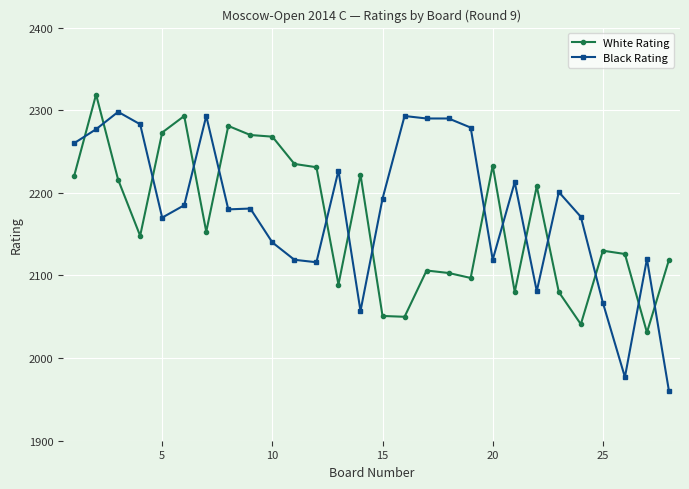

What is the maximum value shown in the chart?

2319